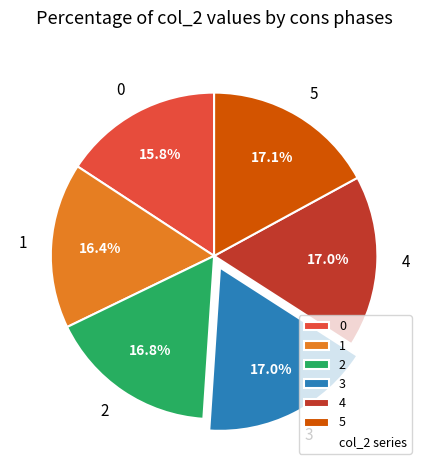

To the nearest percent, what portion does 1 represent?

16%